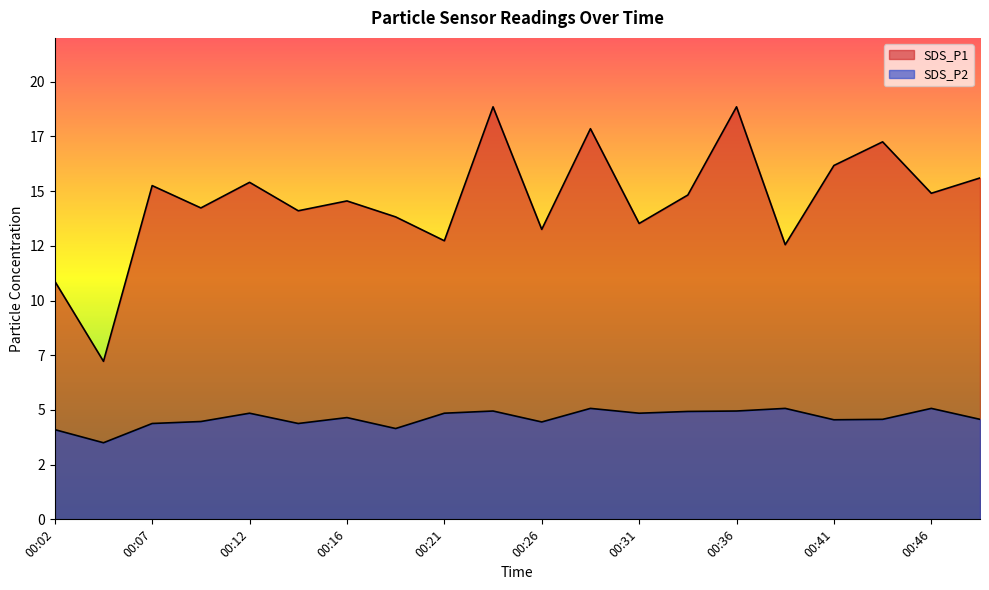

True or false: SDS_P2 and SDS_P1 cross at least once.

False